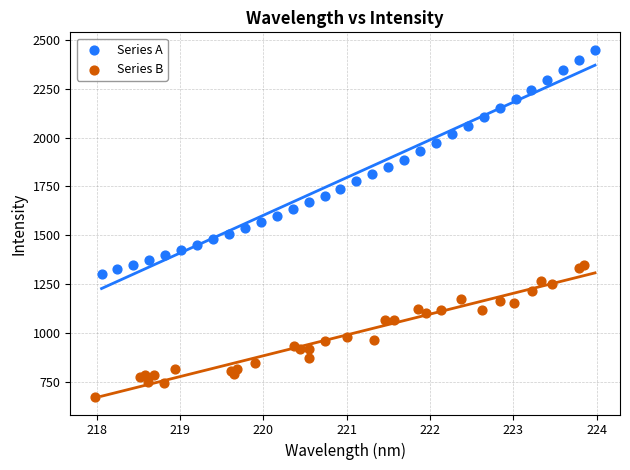

Which series reaches the minimum Y coordinate?

Series B